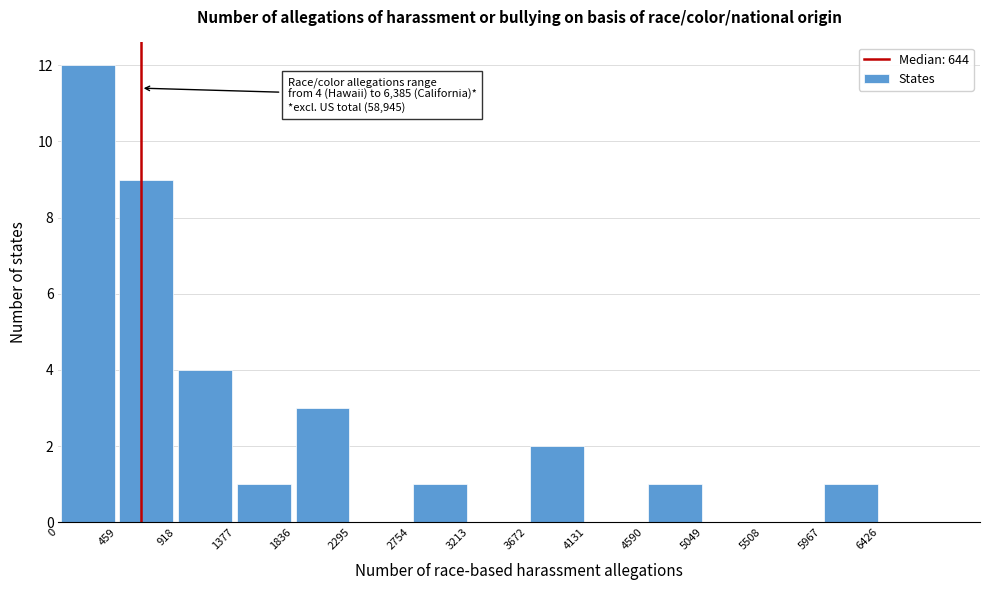

Which range on the x-axis has the tallest bar?

0 to 450